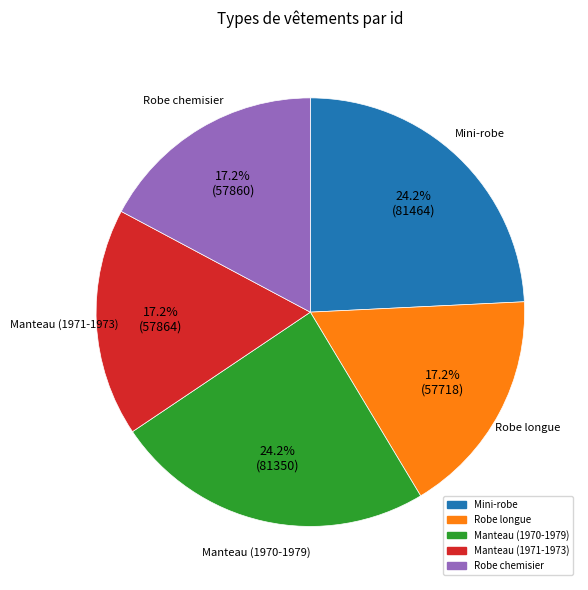

What is the ratio of the value at Manteau (1971-1973) to the value at Robe longue?

1.0